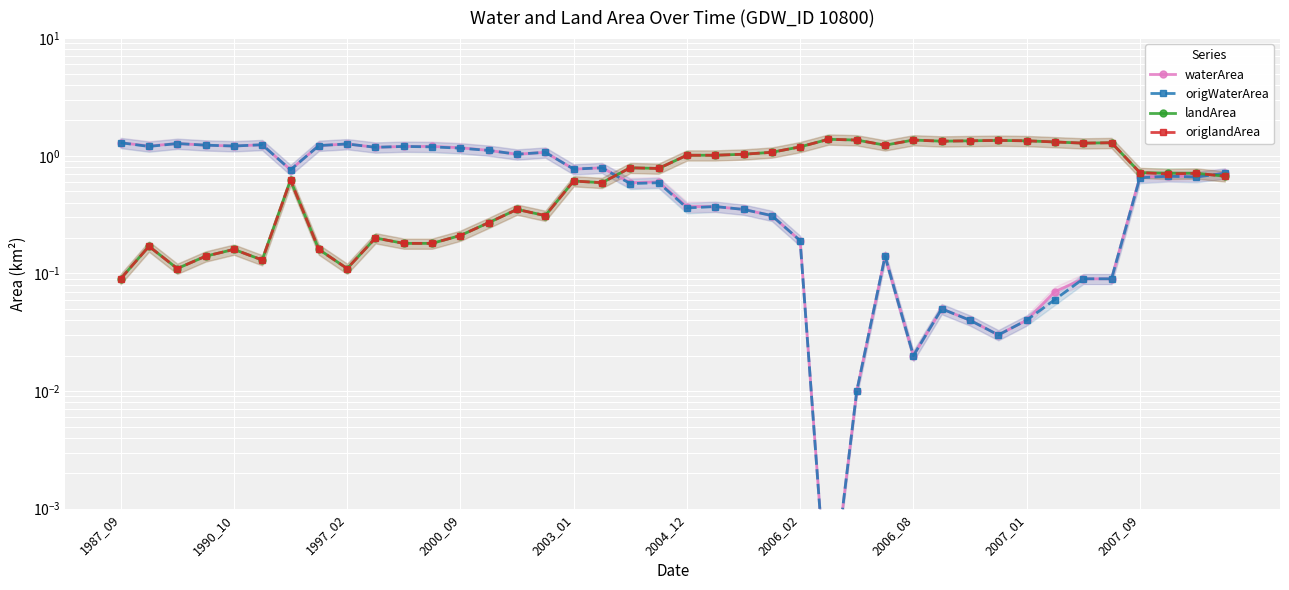

In origWaterArea, how many points are higher than both neighbors (excluding endpoints)?

11